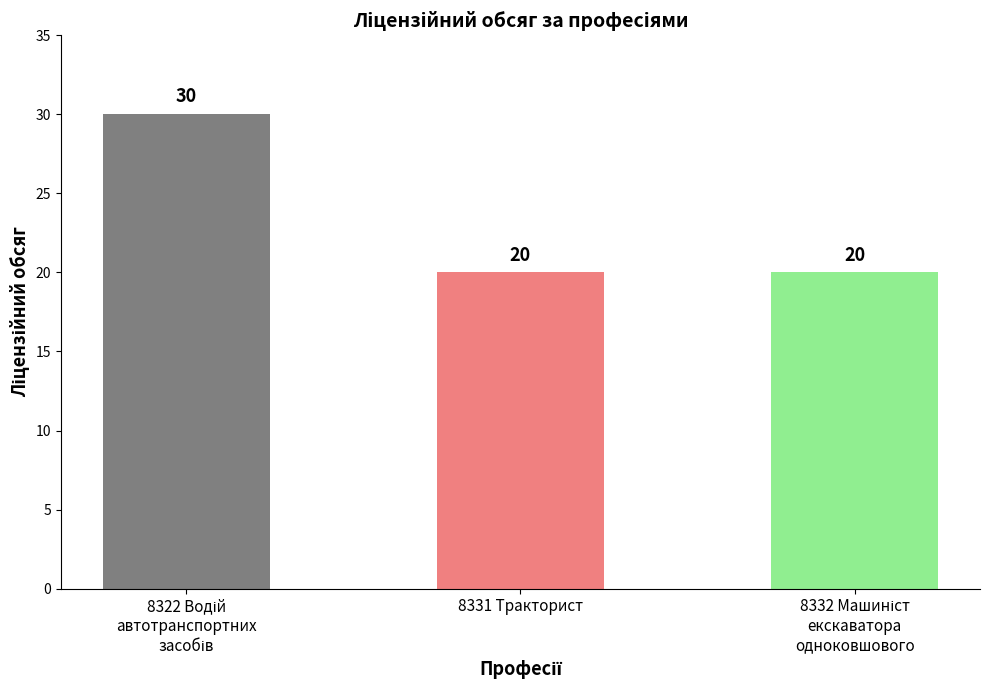

What is the label of the 2nd bar from the left?

8331 Тракторист